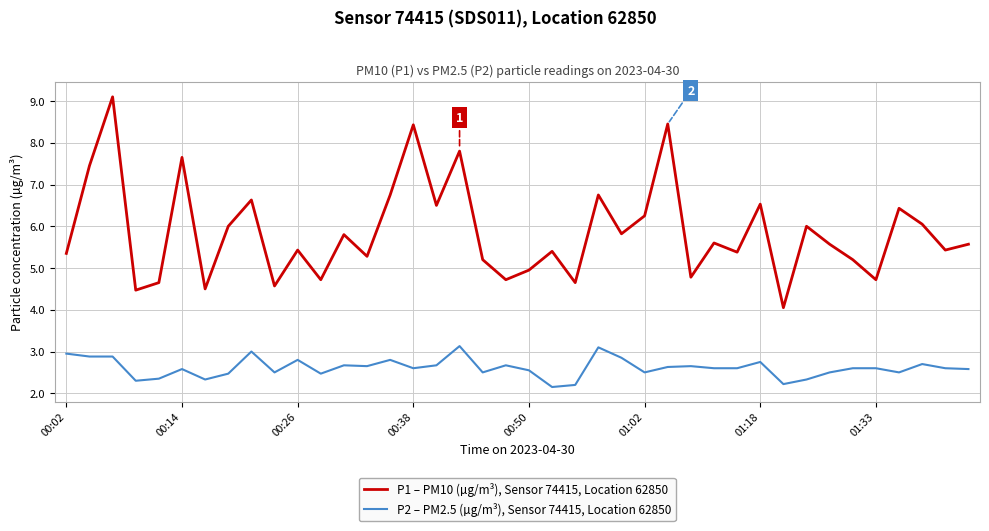

In P1 – PM10 (µg/m³), Sensor 74415, Location 62850, how many points are lower than both neighbors (excluding endpoints)?

14